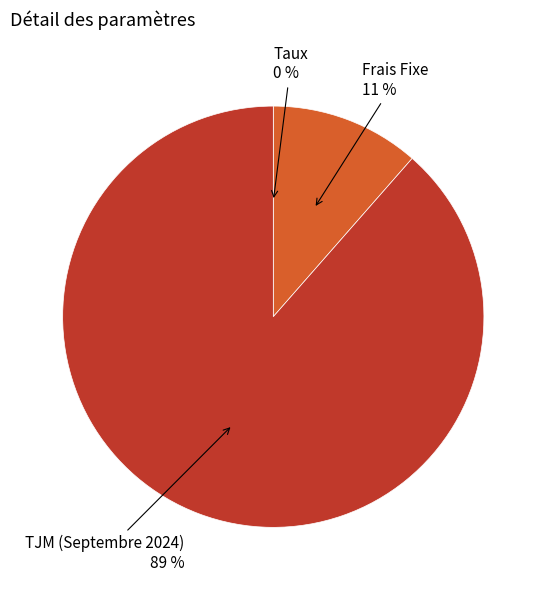

What percentage is the TJM (Septembre 2024) slice, to the nearest percent?

89%